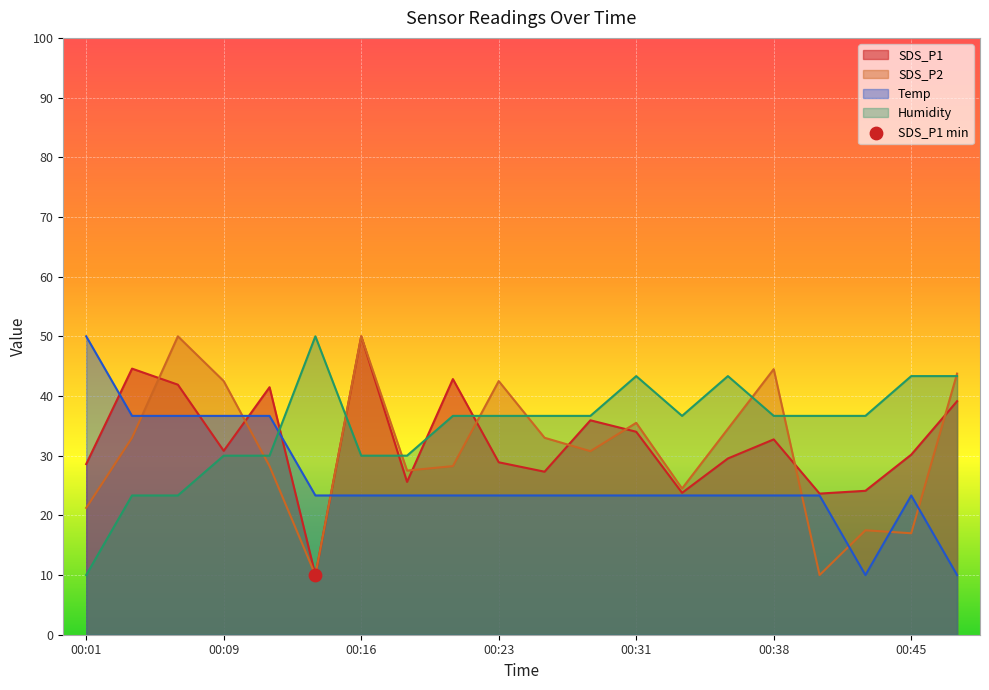

At which category is the sum across all series the highest?

00:16